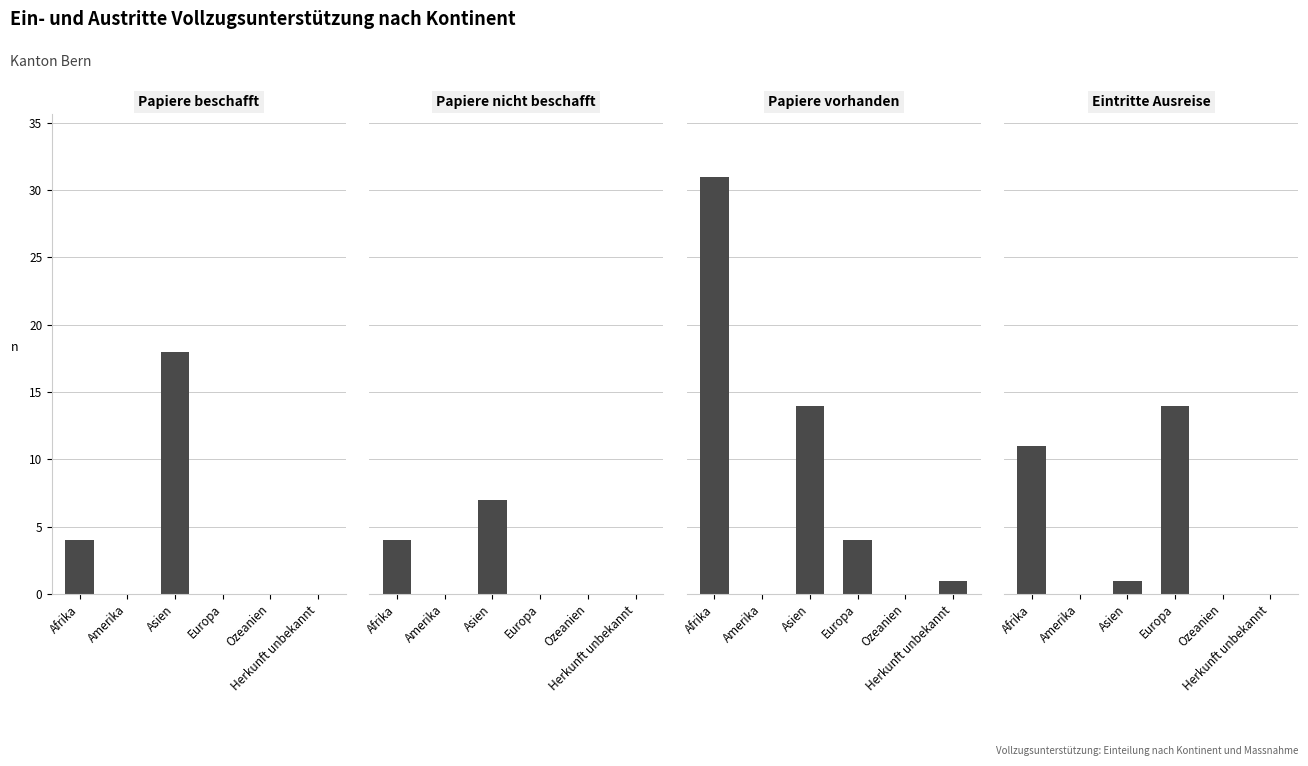

List the series in order of their peak value, highest first.

Papiere vorhanden, Papiere beschafft, Eintritte Ausreise, Papiere nicht beschafft